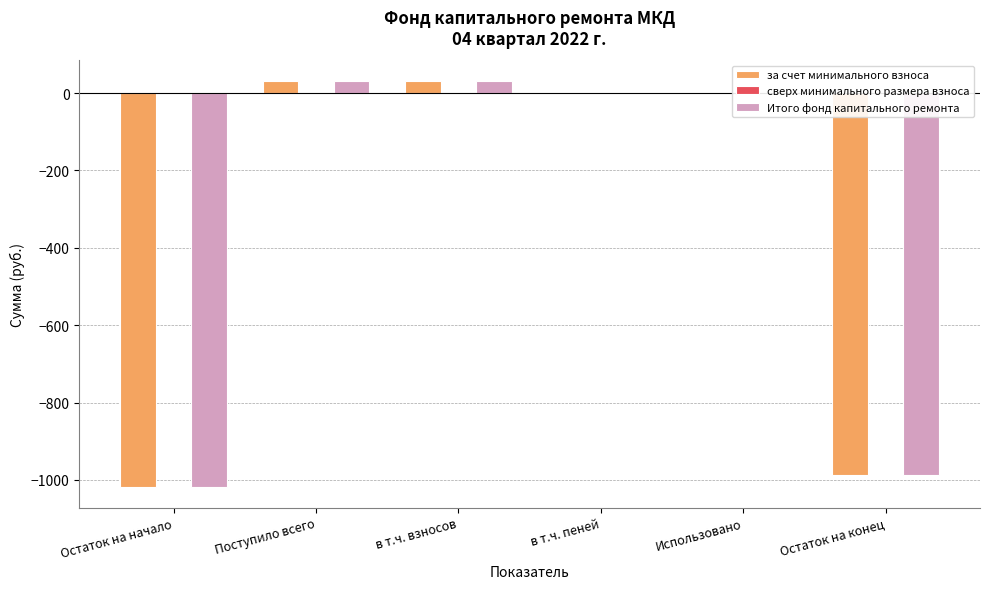

What value does the Итого фонд капитального ремонта series have at Поступило всего?

31.8